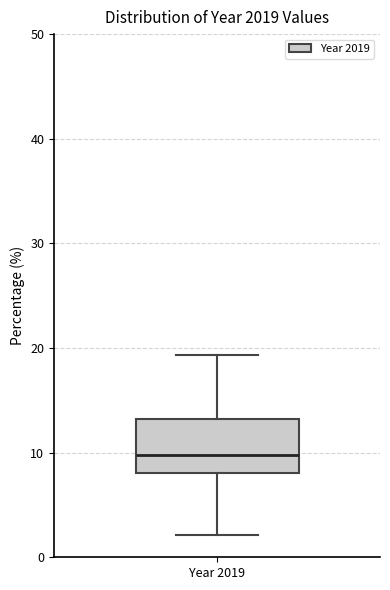

Transcribe this box plot: give where the median line is, the range the box spans, and where the two whiskers end, as read against the y-axis. The values are not printed on the chart, so give them approximately, as read against the axis.

median 10, box 8 to 13, whiskers 2 to 19